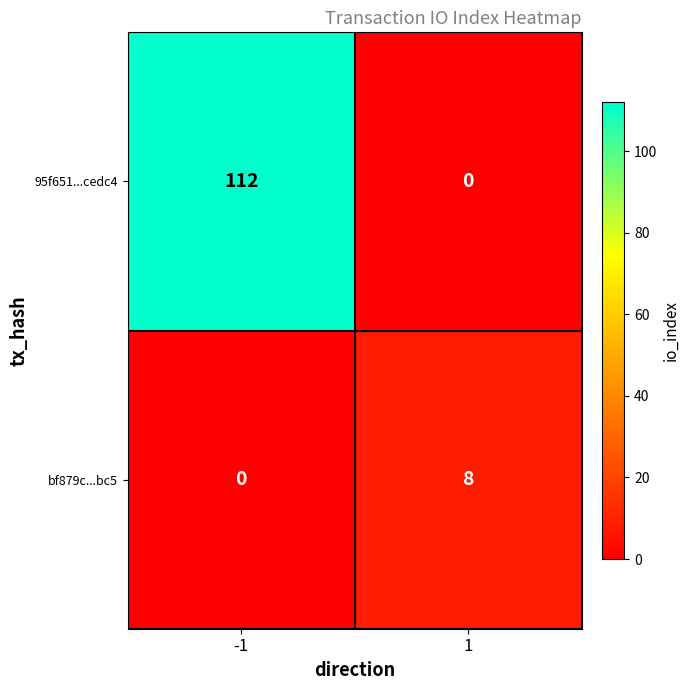

At which category is the sum across all series the highest?

-1